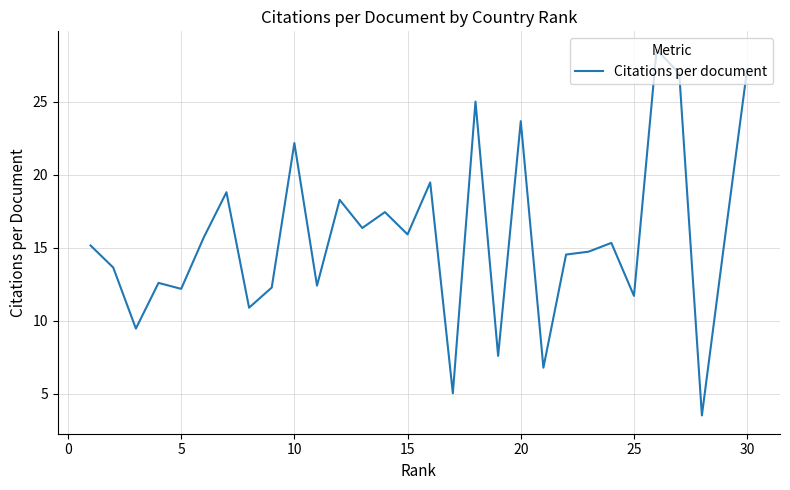

What is the greatest value displayed?

28.6